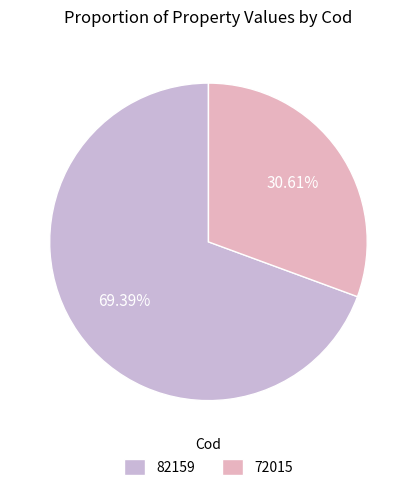

Does any single category account for the majority?

Yes